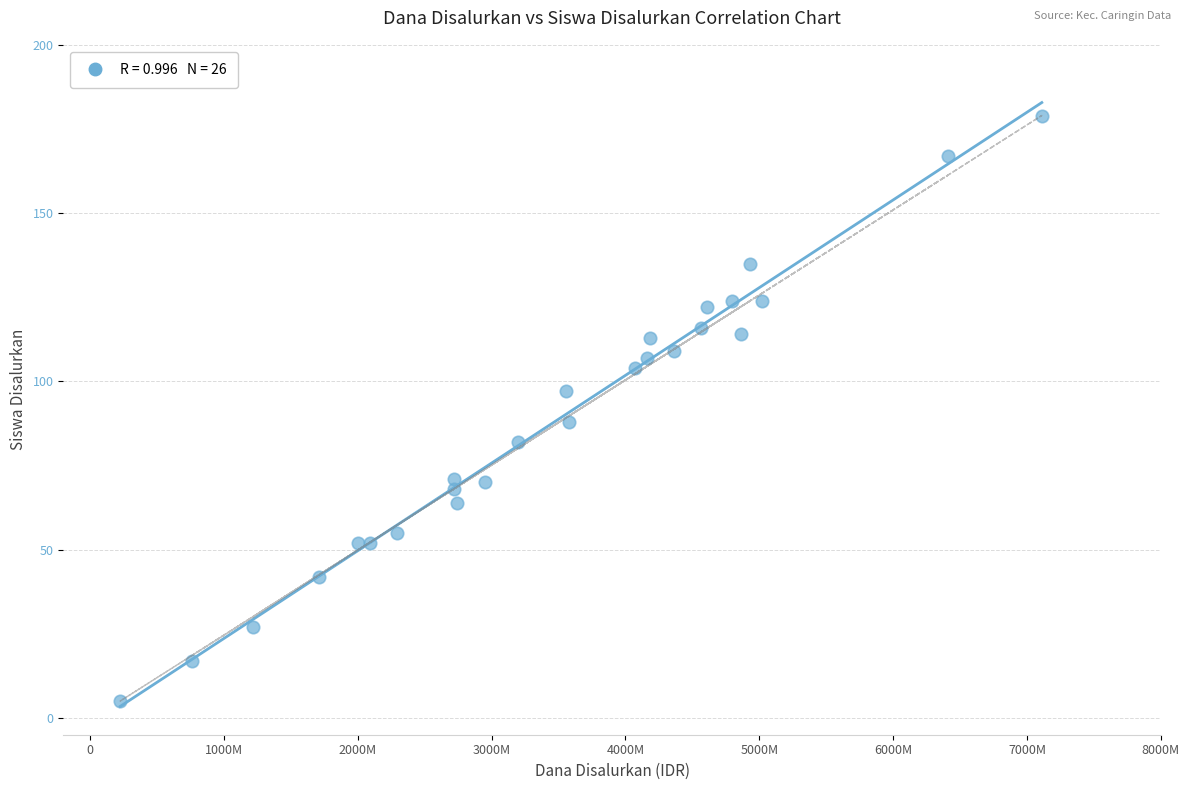

What is the range of Y values (max minus min)?

174